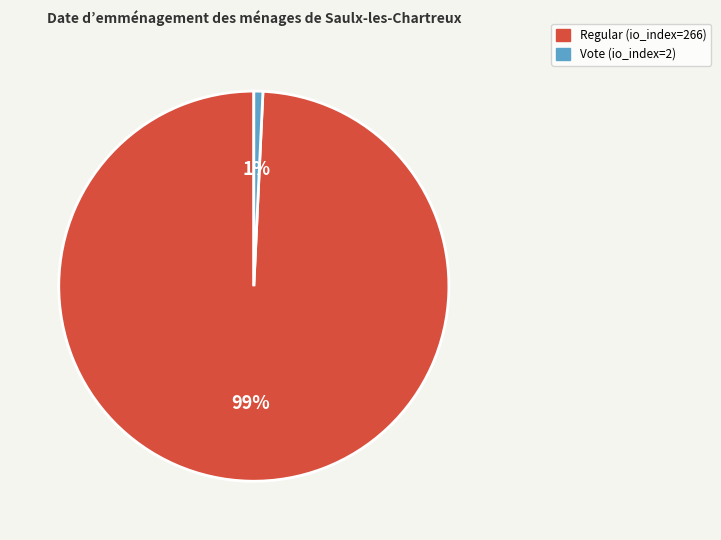

Count the number of slices in the pie.

2